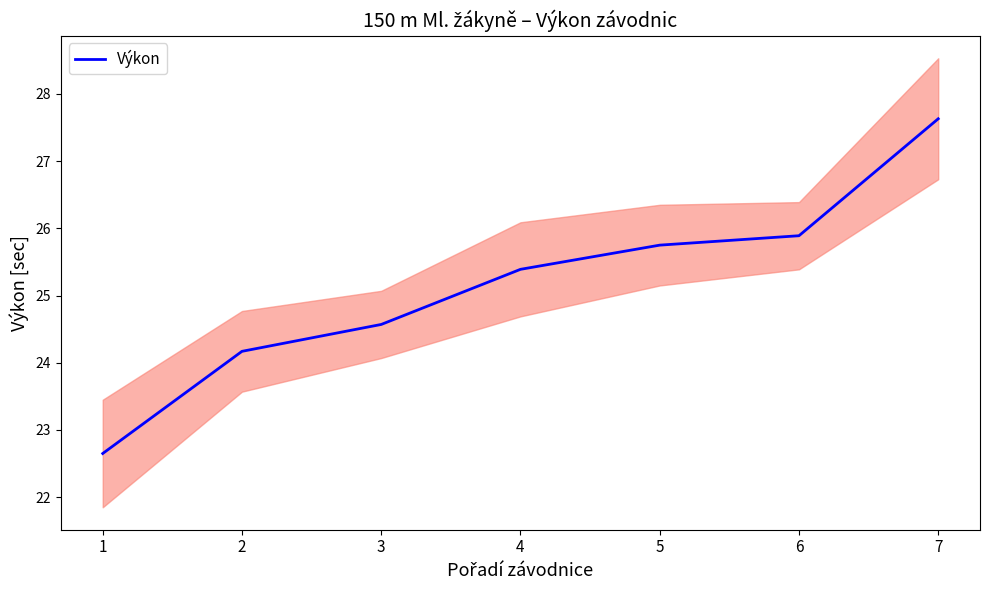

True or false: the data has more than 2 interior local peaks.

False